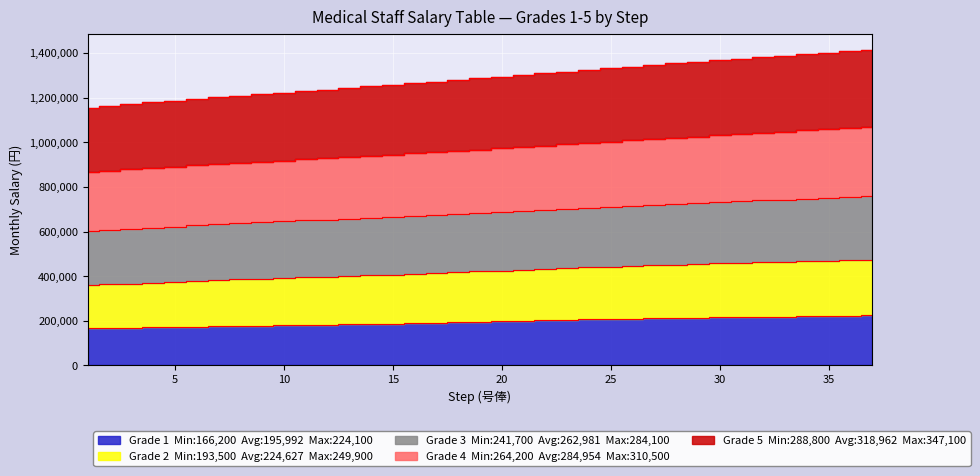

At which label does Grade 1 first exceed 196400?

20